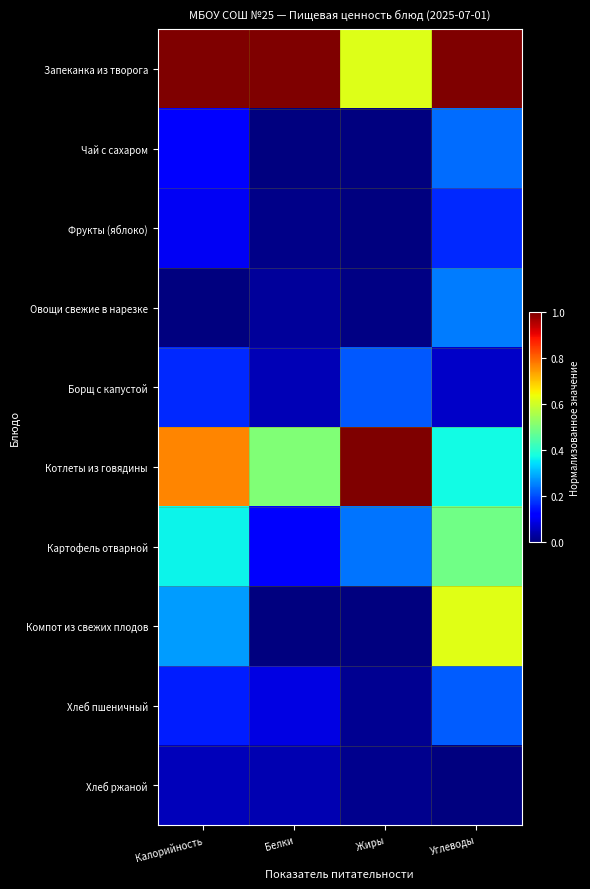

Rank the series at Жиры from lowest to highest value.

Чай с сахаром, Фрукты (яблоко), Компот из свежих плодов, Овощи свежие в нарезке, Хлеб ржаной, Хлеб пшеничный, Борщ с капустой, Картофель отварной, Запеканка из творога, Котлеты из говядины